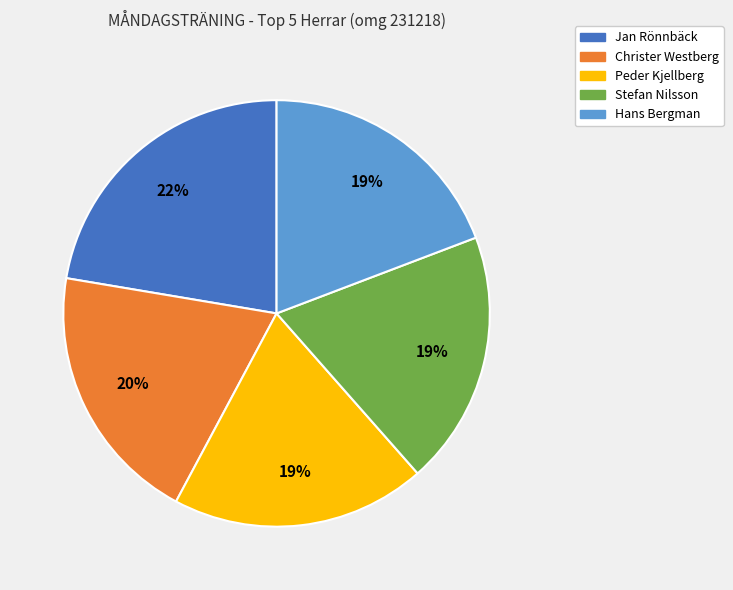

Does Jan Rönnbäck represent more than half of the total?

No